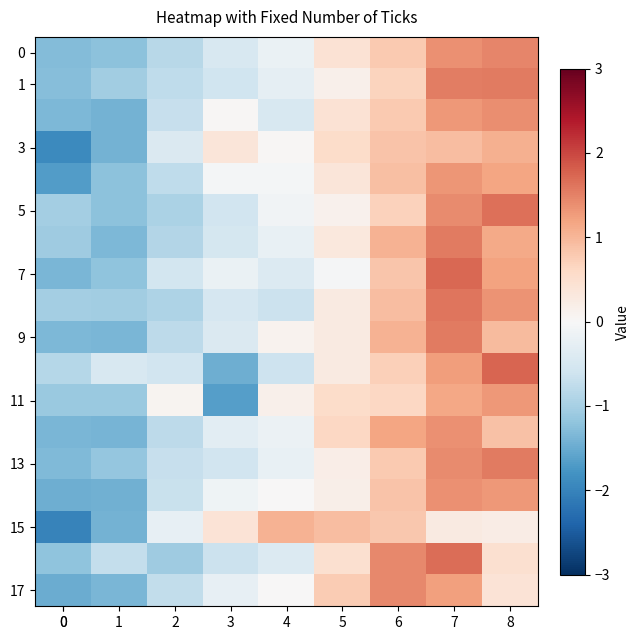

What is the maximum value shown in the chart?

1.7